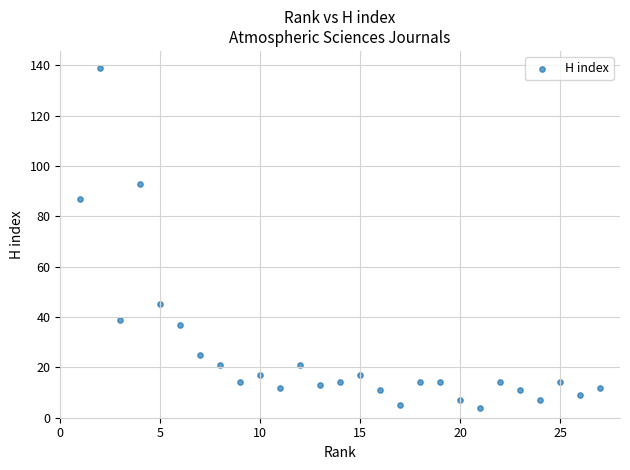

What is the range of Y values (max minus min)?

135